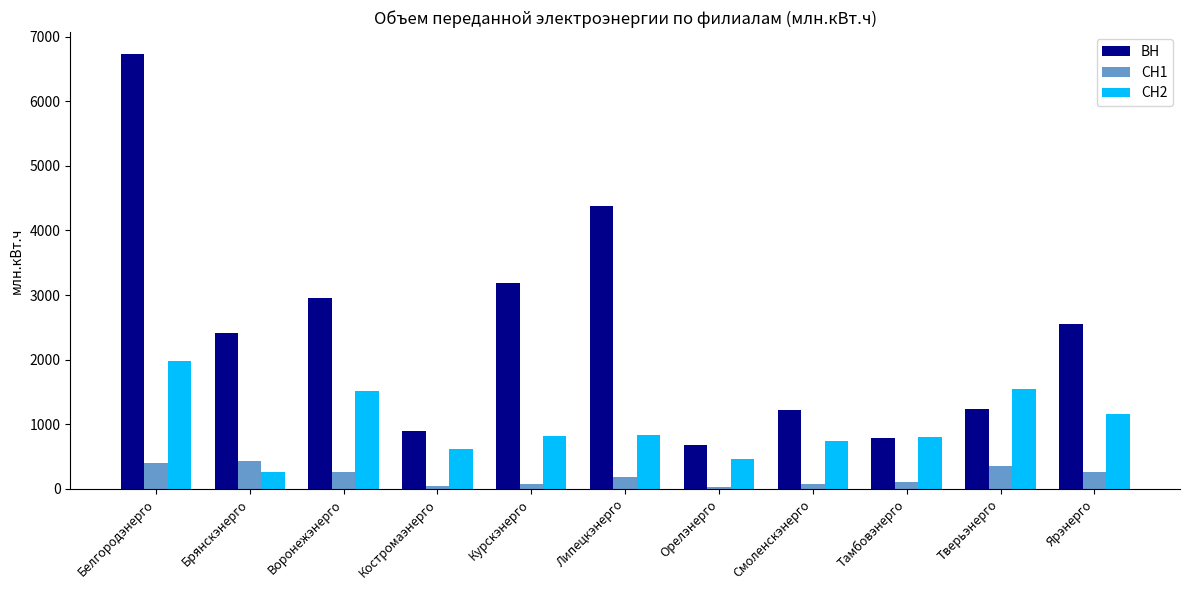

Which series has the largest range (max minus min)?

ВН